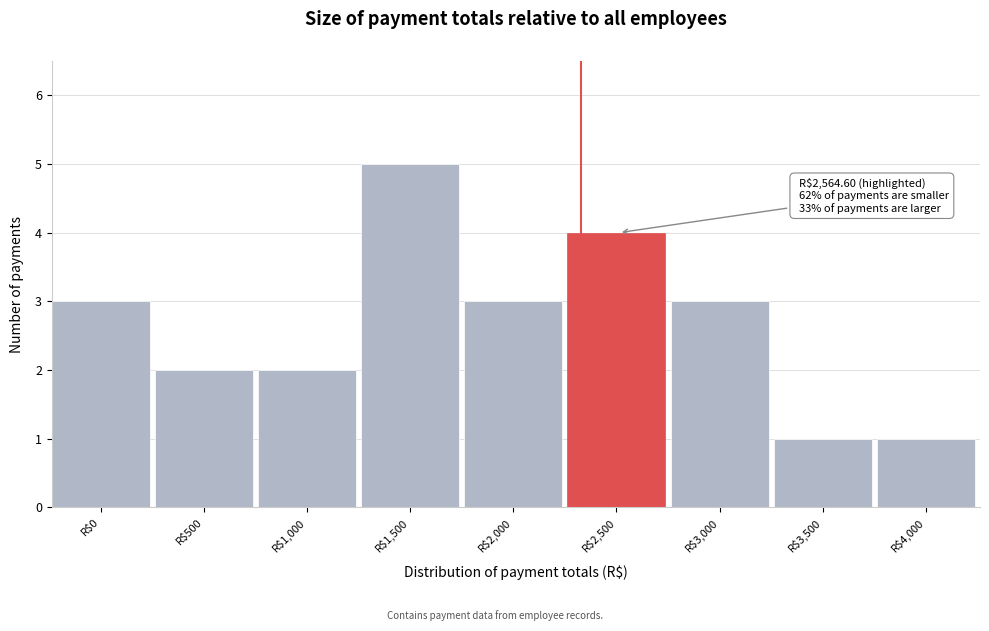

Reading right to left, transcribe all the data shown in this chart.

1	1	3	4	3	5	2	2	3